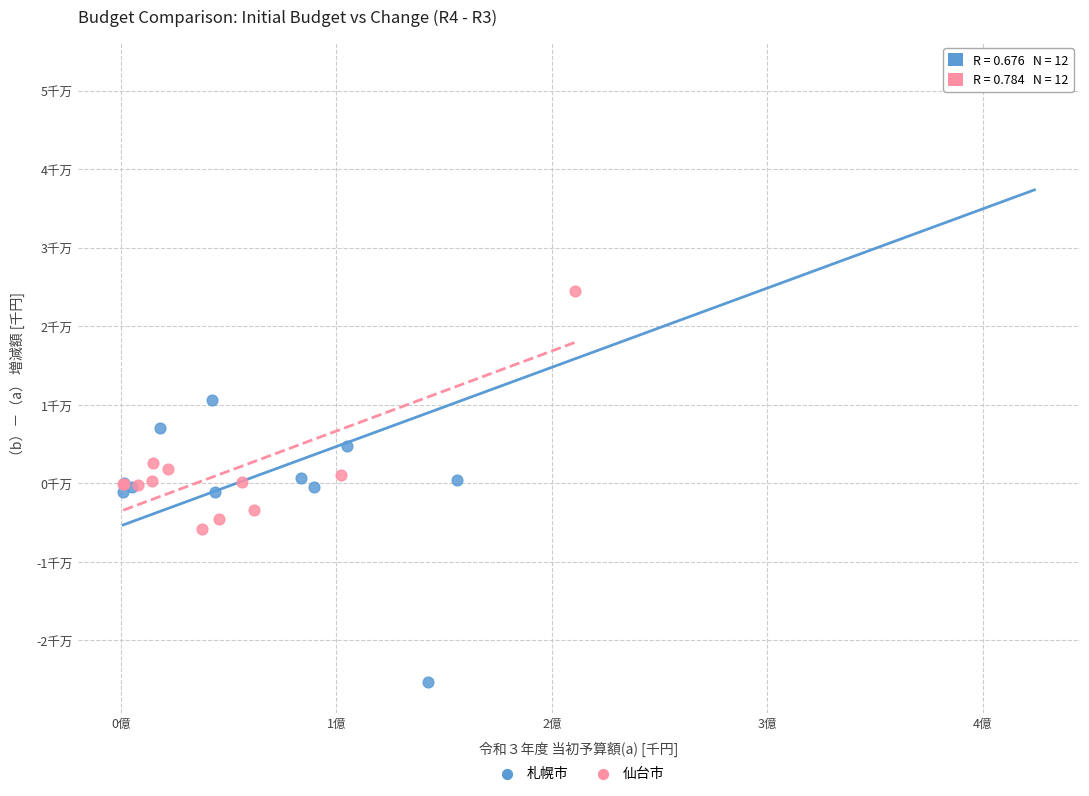

Which series contains the highest Y value?

札幌市